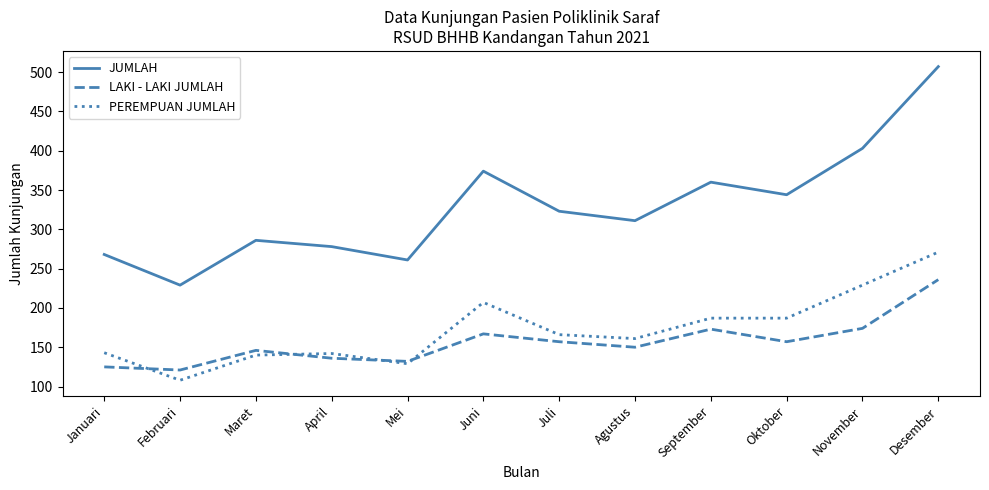

True or false: LAKI - LAKI JUMLAH has a value of 80 at Juli.

False